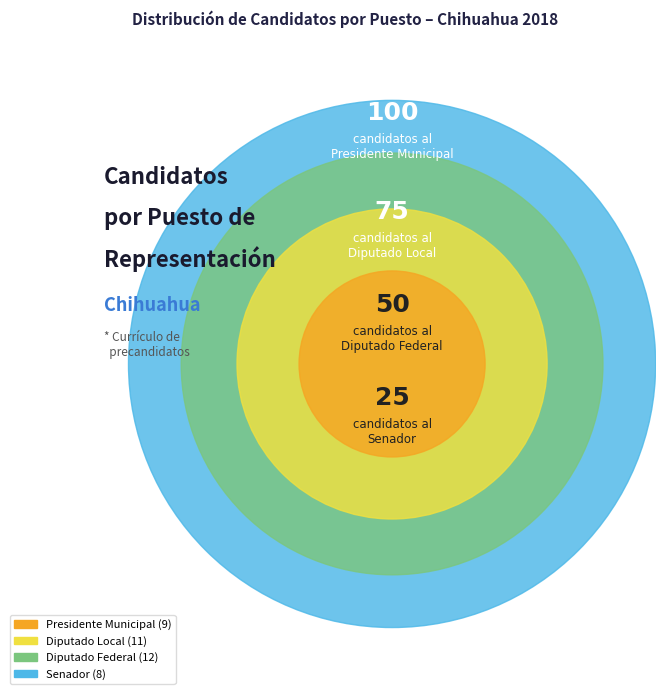

What percentage is NOT represented by Presidente Municipal?

77.5%